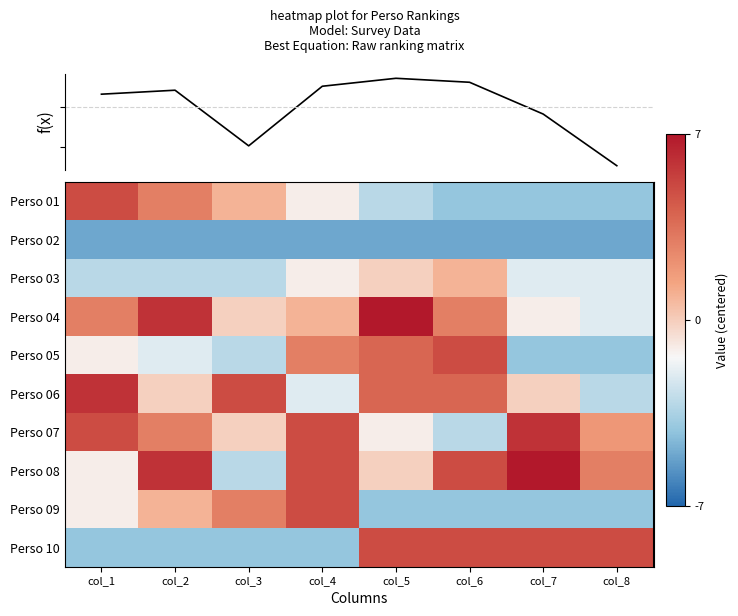

Which series changed the most between col_5 and col_7?

Perso 04